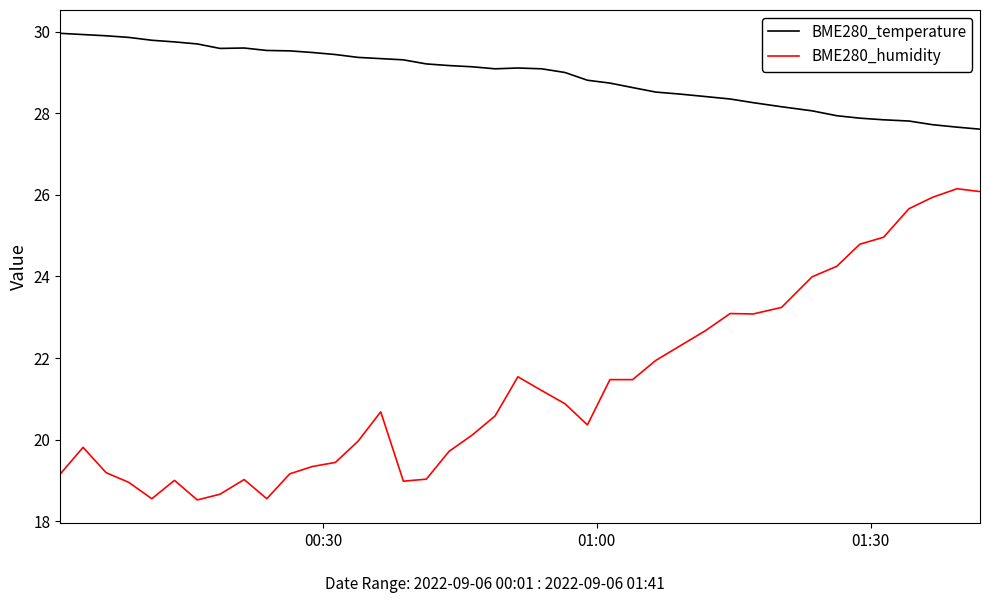

How many categories are shown in the chart?

40